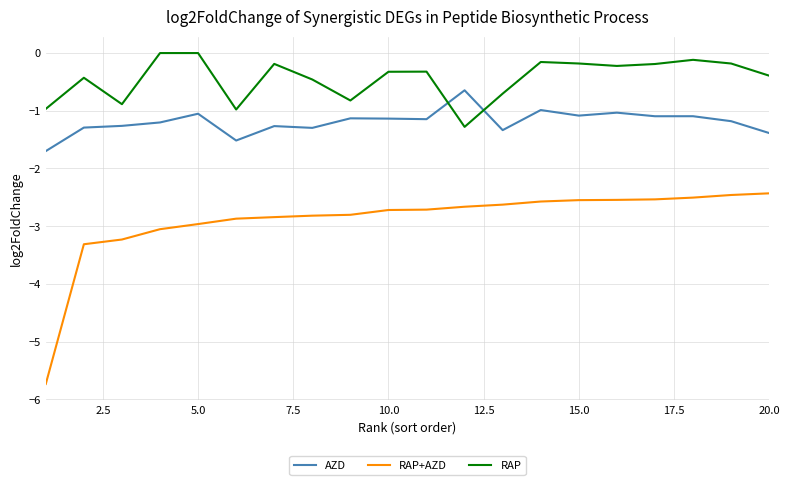

True or false: RAP+AZD and AZD cross at least once.

False